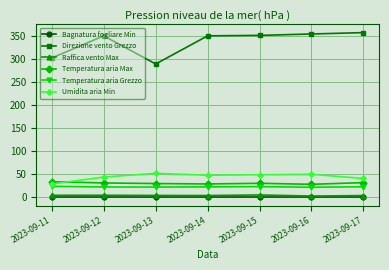

True or false: Direzione vento Grezzo and Bagnatura fogliare Min cross at least once.

False